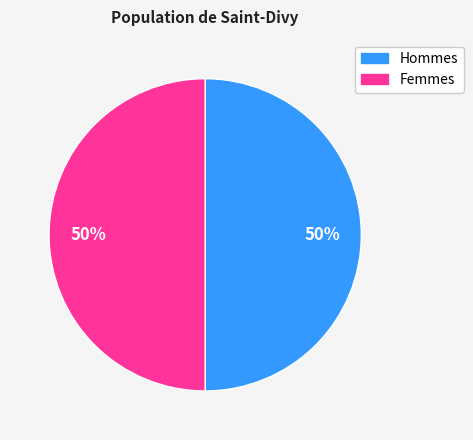

How many segments does this pie chart have?

2